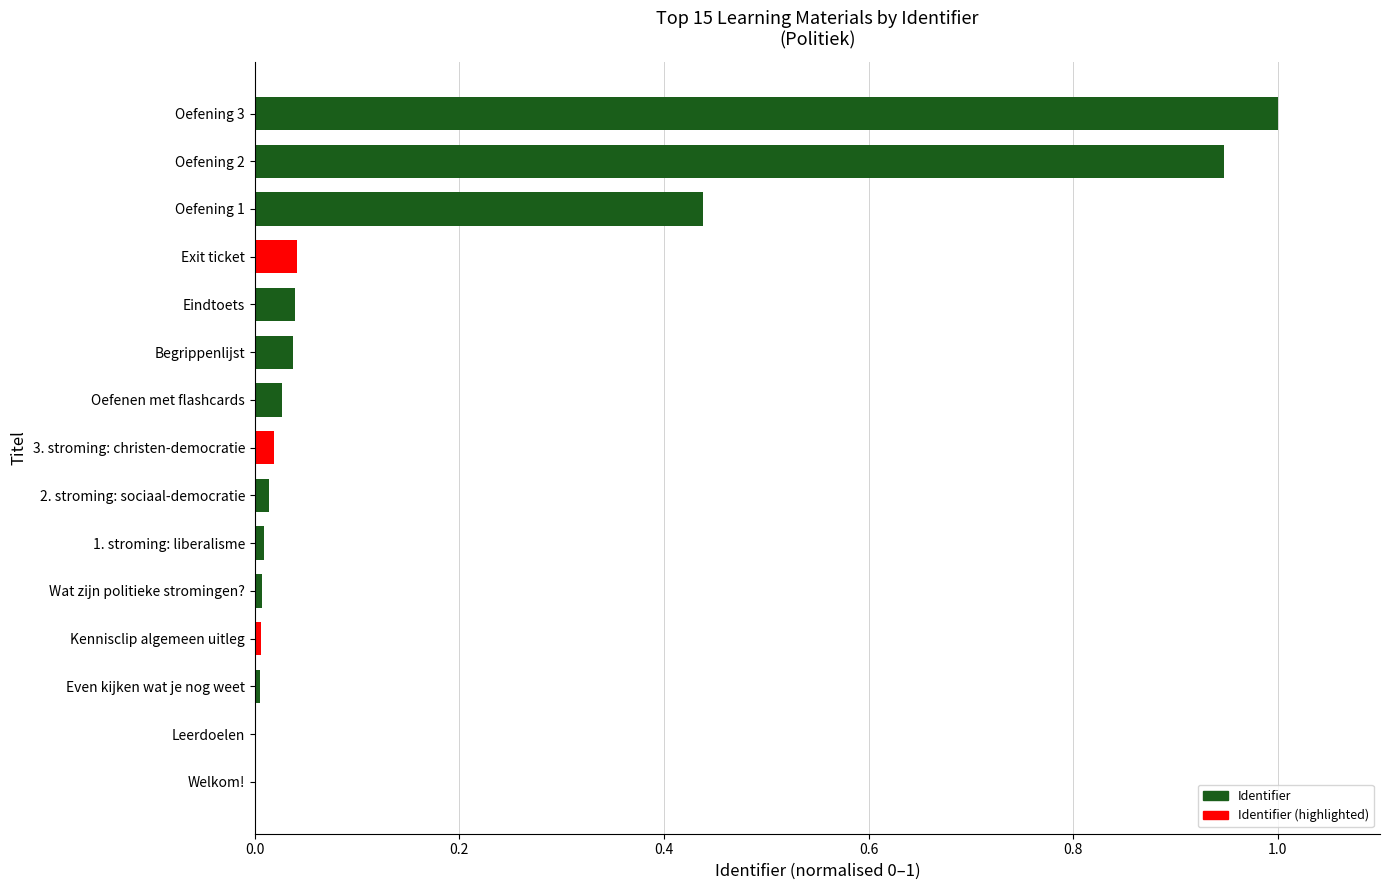

Is it true that the value at Oefening 1 is 0.8?

False